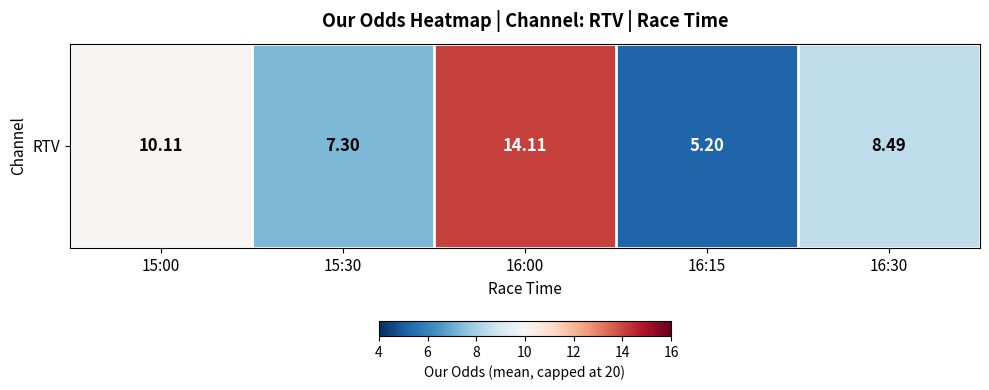

Approximately how many times larger is the value at 16:15 compared to 15:00?

0.5